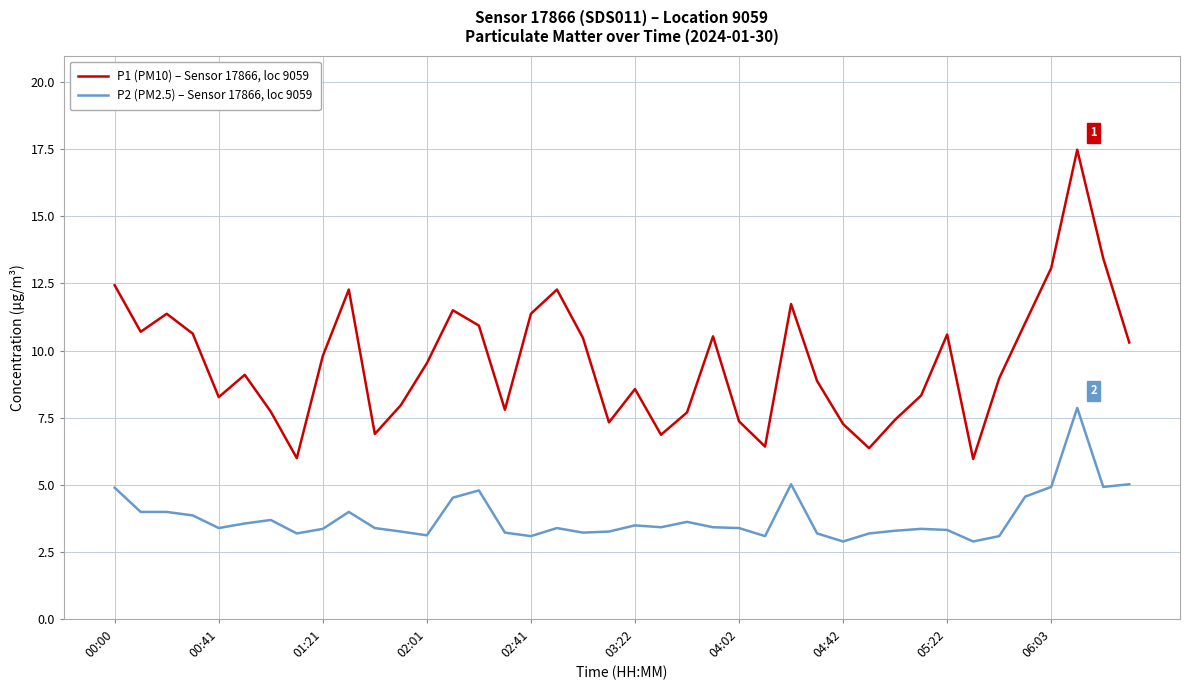

Which series has the largest total across all categories?

P1 (PM10) – Sensor 17866, loc 9059